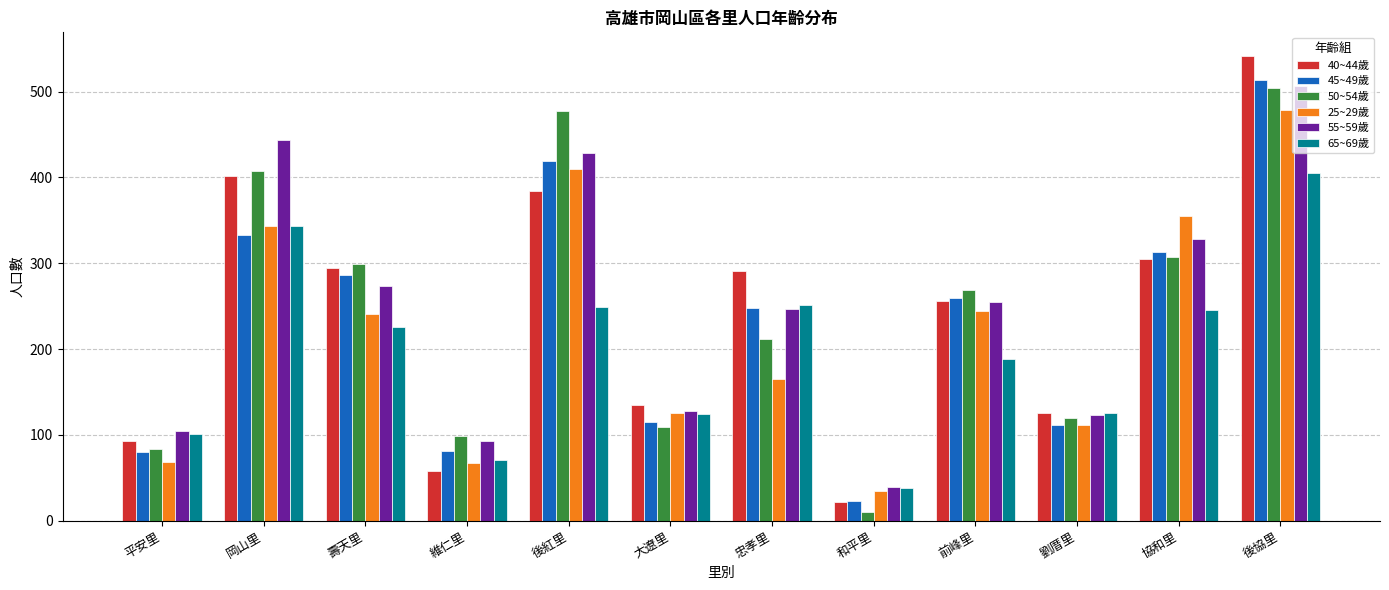

Which series has the largest range (max minus min)?

40~44歲